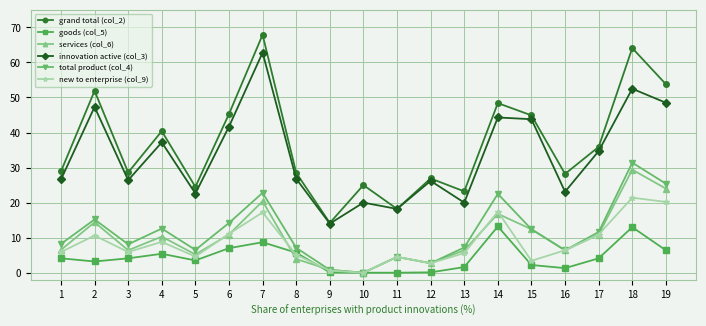

True or false: services (col_6) and innovation active (col_3) intersect in this chart.

False